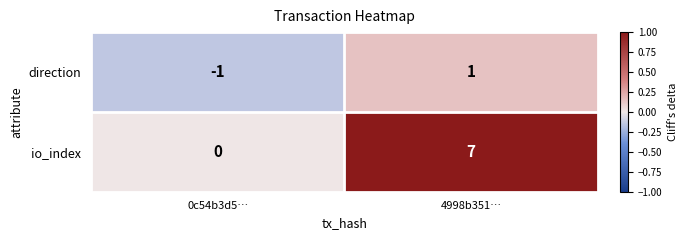

At which category is the sum across all series the highest?

4998b351…